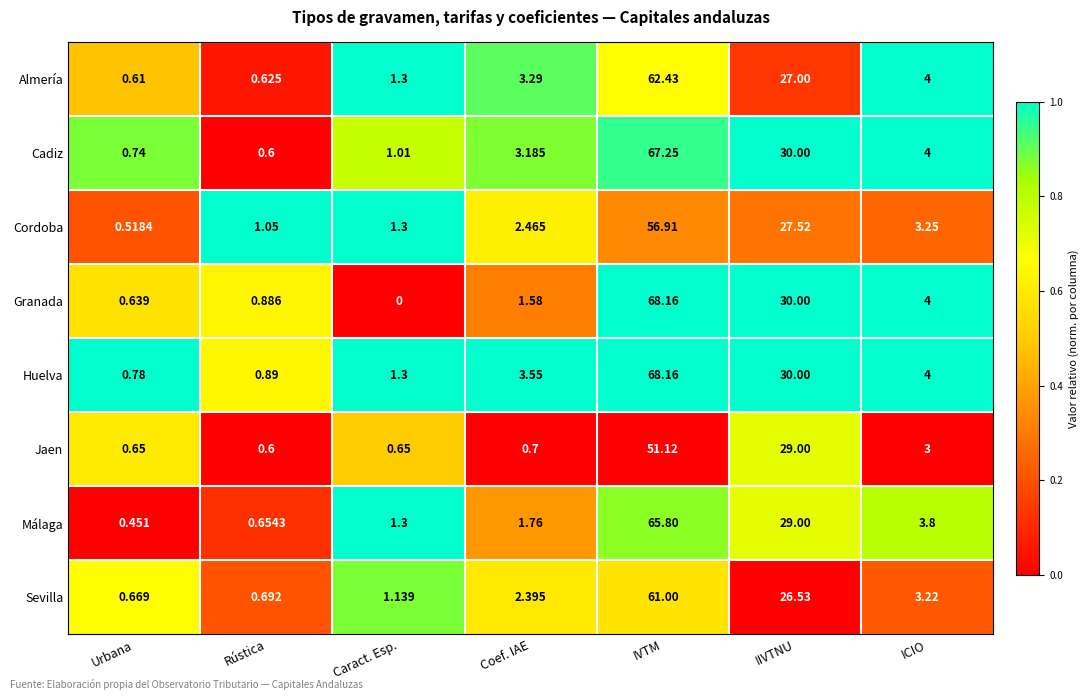

At which label does Sevilla first exceed 2?

Coef. IAE